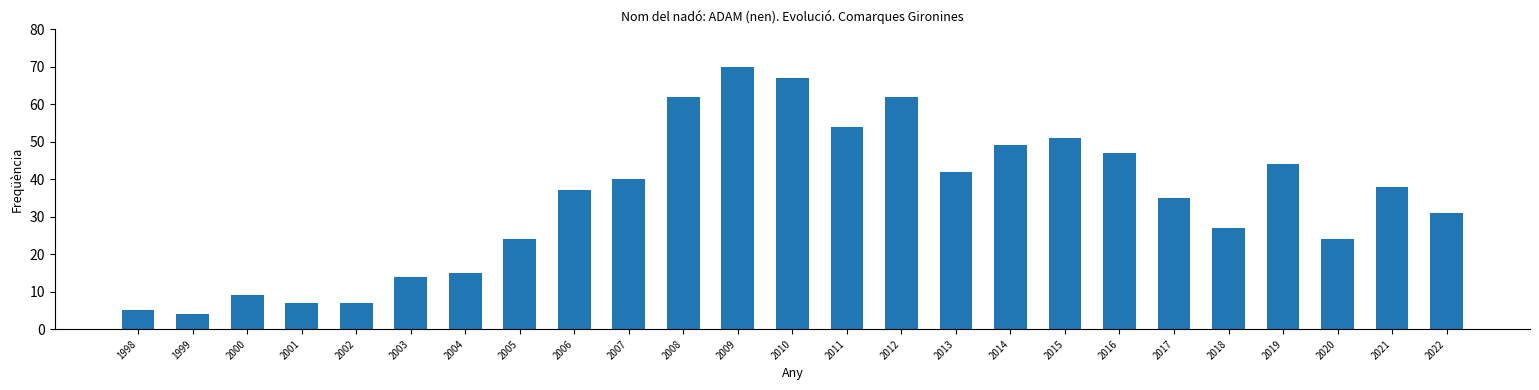

What is the value of the 22nd bar from the left?

44